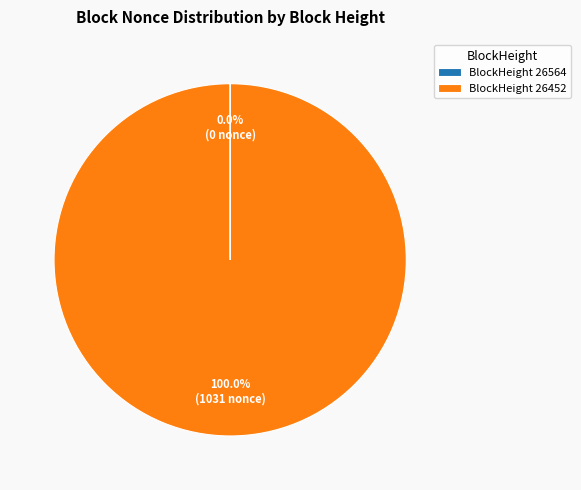

What is the largest slice in the pie chart?

BlockHeight 26452